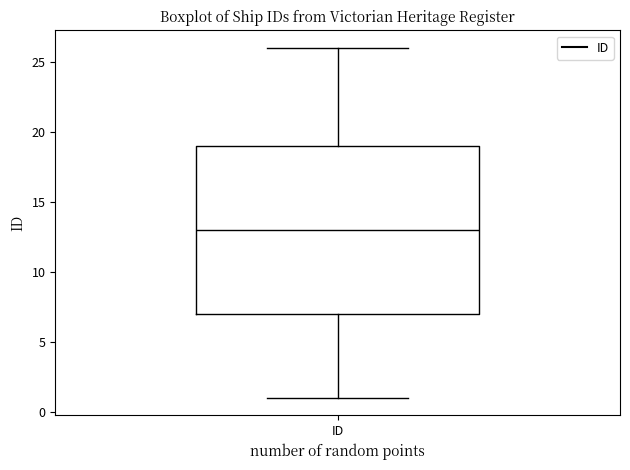

Where does the upper whisker of the box for ID end on the y-axis? The values are not printed on the chart, so give them approximately, as read against the axis.

26